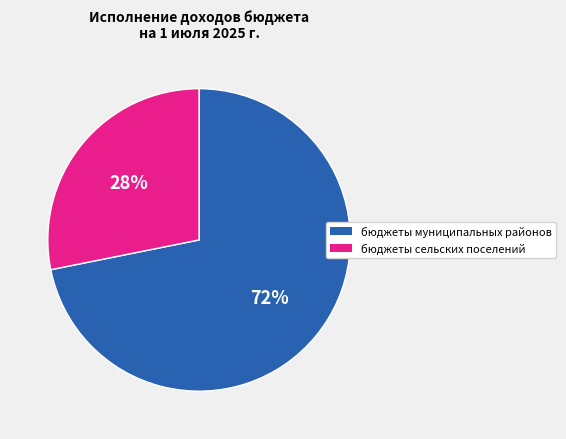

To the nearest percent, what is the difference between the largest and smallest slice percentages?

44%